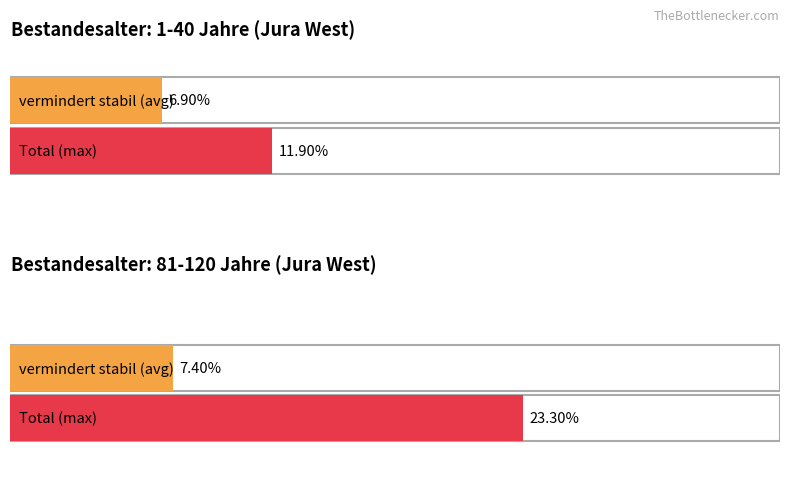

Which series has the widest spread of values?

Total